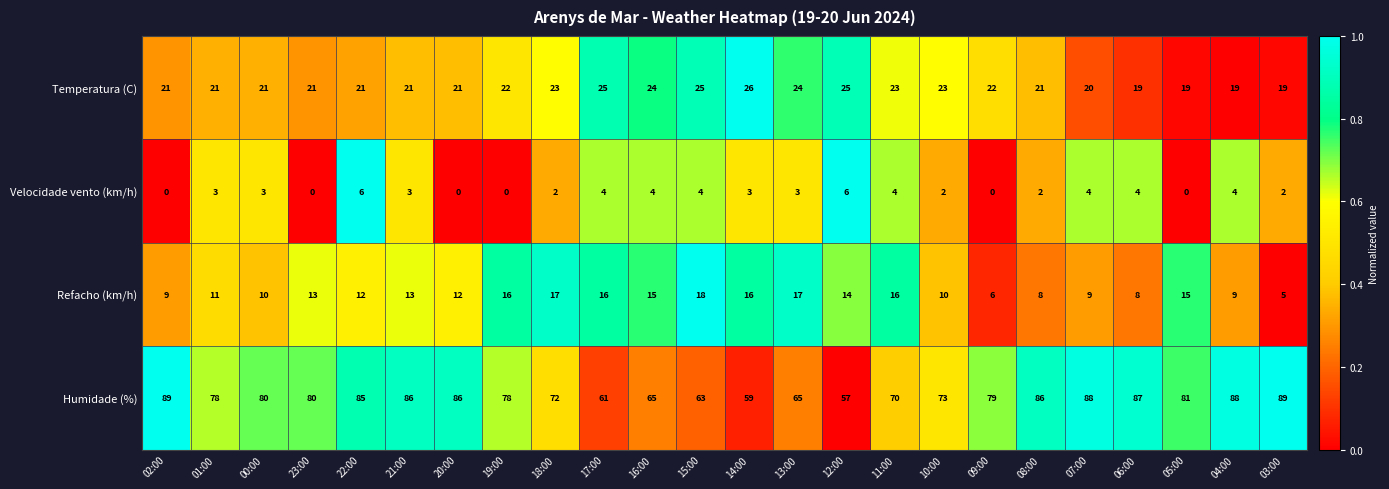

What is the spread (max minus min) of values at 13:00?

62